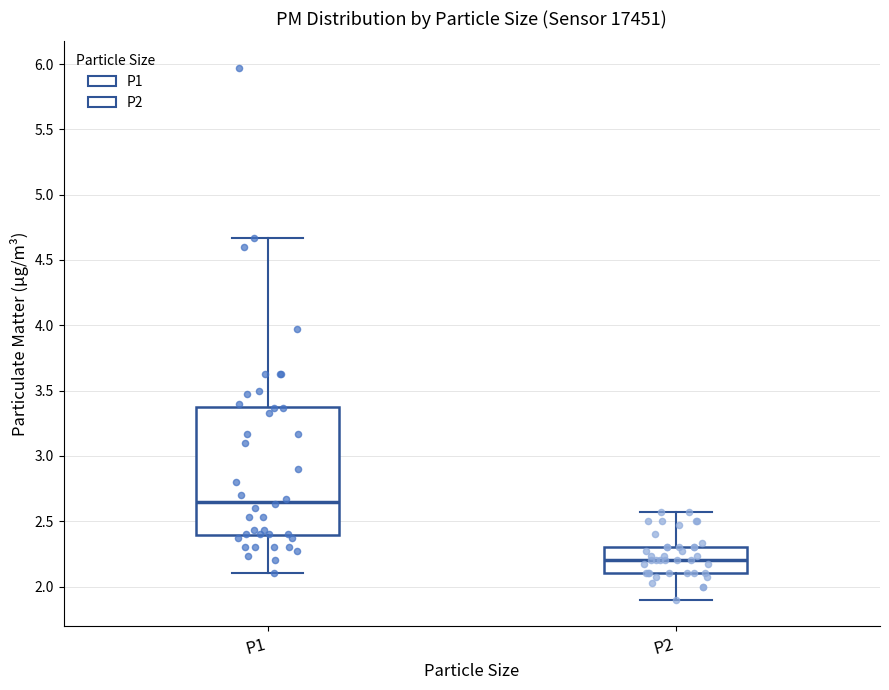

Reading left to right, read every box against the y-axis: the position of its median line, the range the box covers, and the ends of its whiskers. The values are not printed on the chart, so give them approximately, as read against the axis.

P1: median 2.65, box 2.40 to 3.40, whiskers 2.10 to 4.65
P2: median 2.20, box 2.10 to 2.30, whiskers 1.90 to 2.55